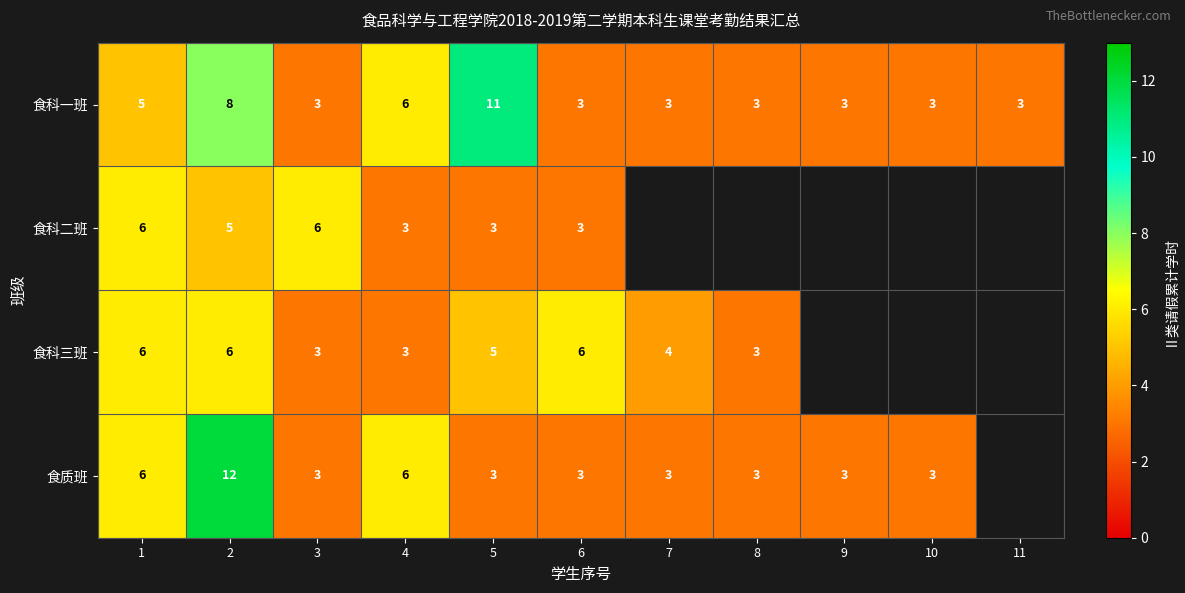

Which category has the highest value across all series?

2